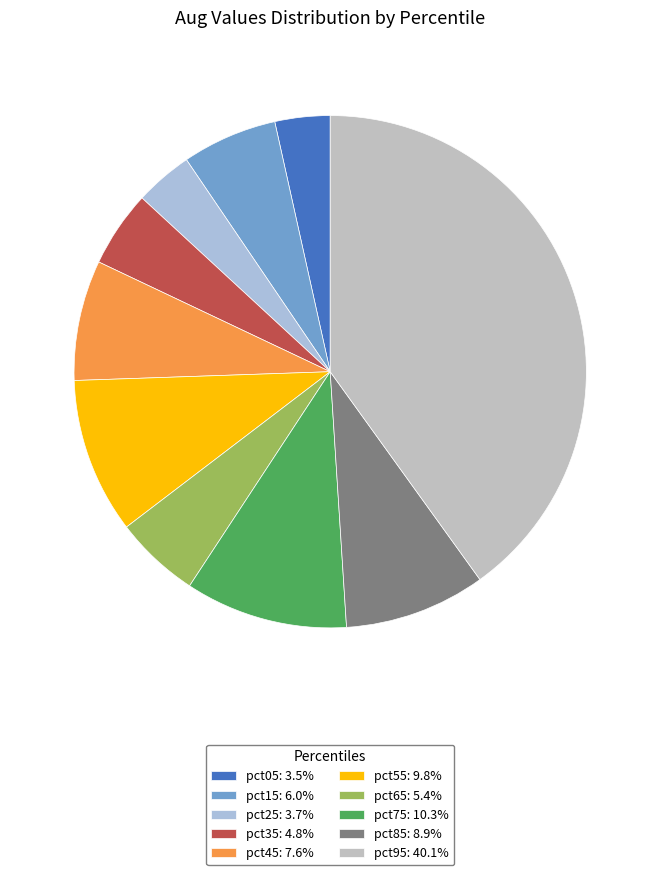

The pct85 slice represents 1% of the pie. True or false?

False